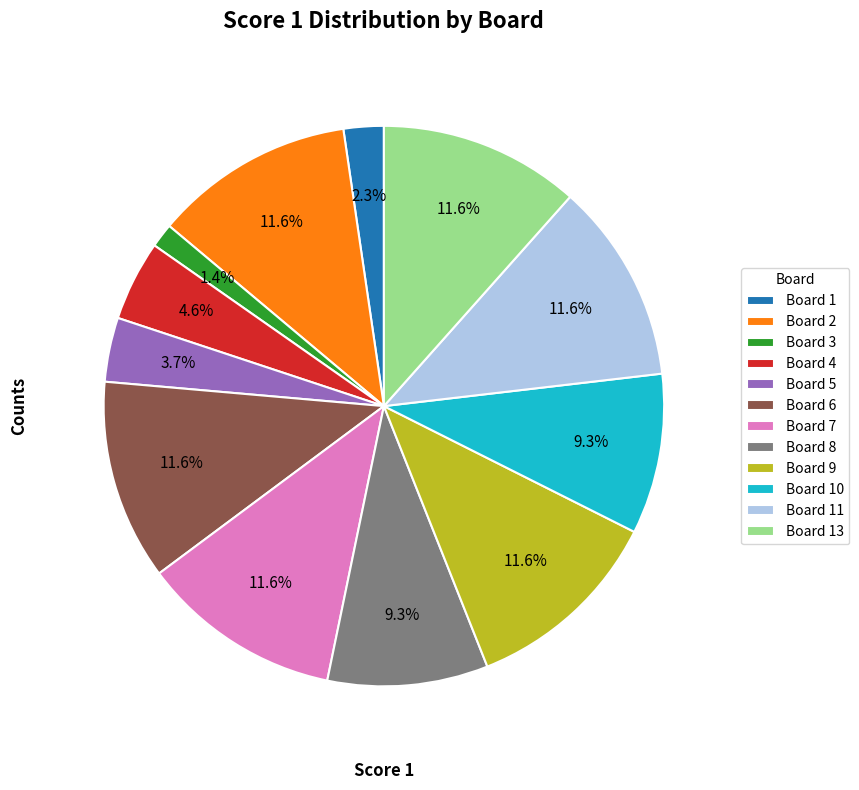

How many segments does this pie chart have?

12